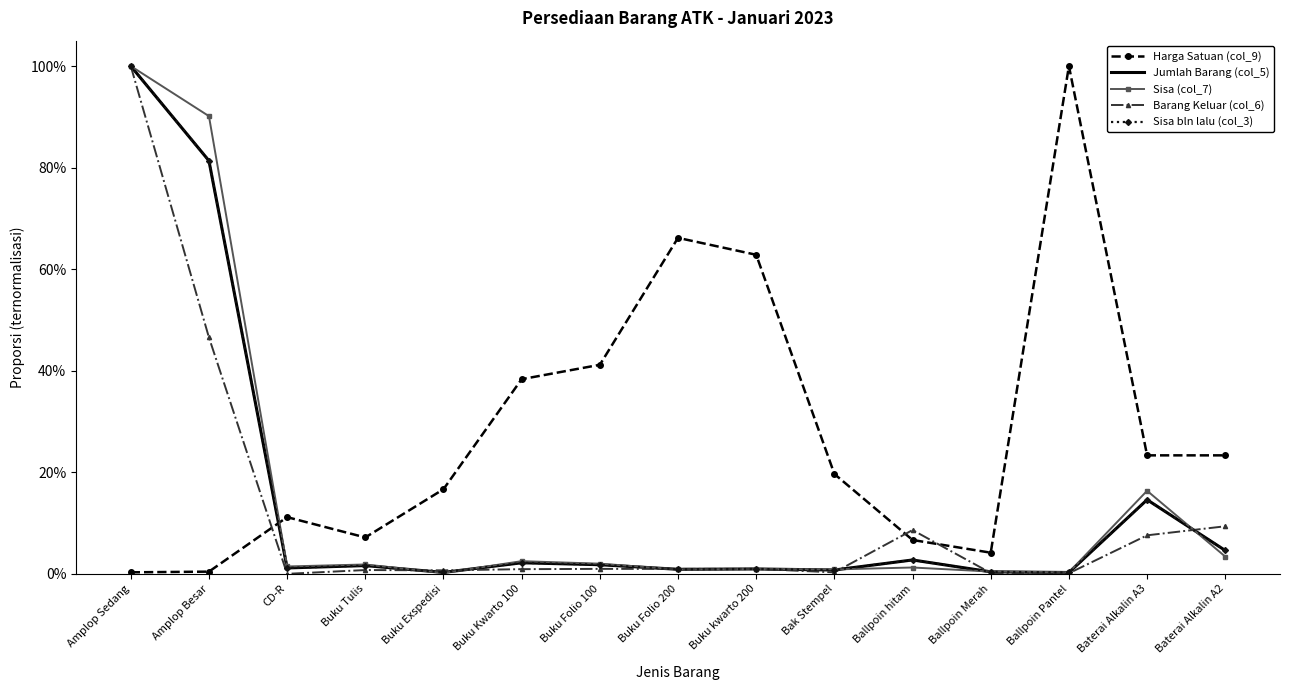

What is the average value of the Barang Keluar (col_6) series?

0.1